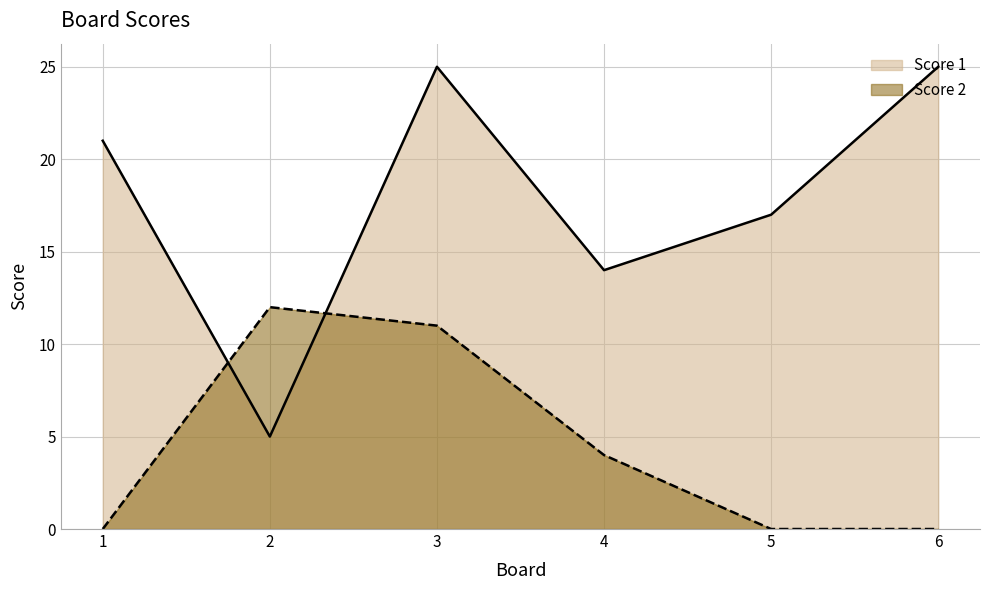

Which series has the largest total across all categories?

Score 1